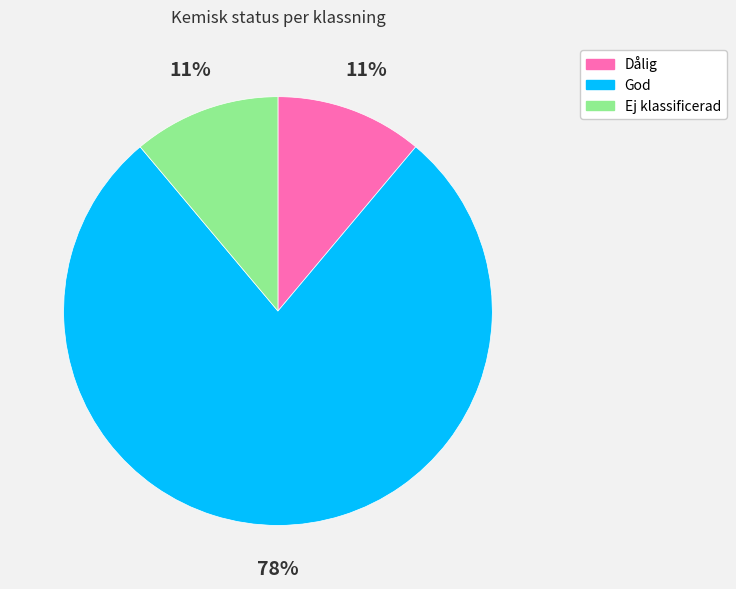

To the nearest percent, what is the average slice percentage?

33%